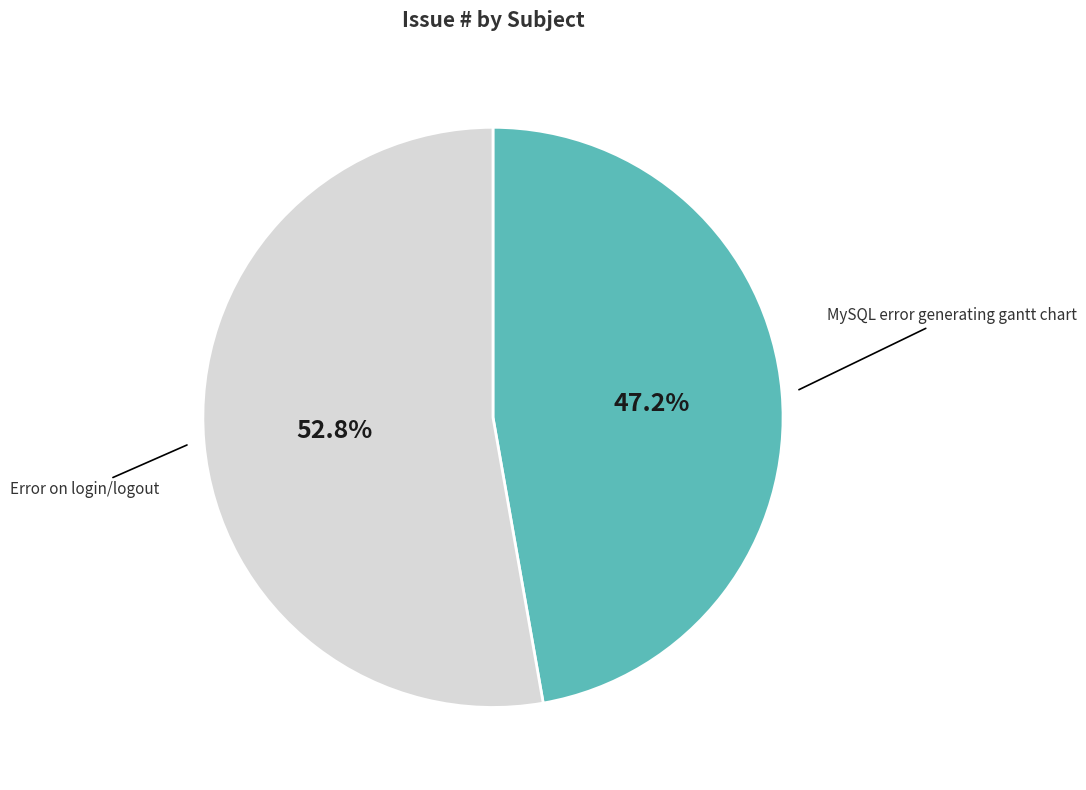

Does any single category account for the majority?

Yes